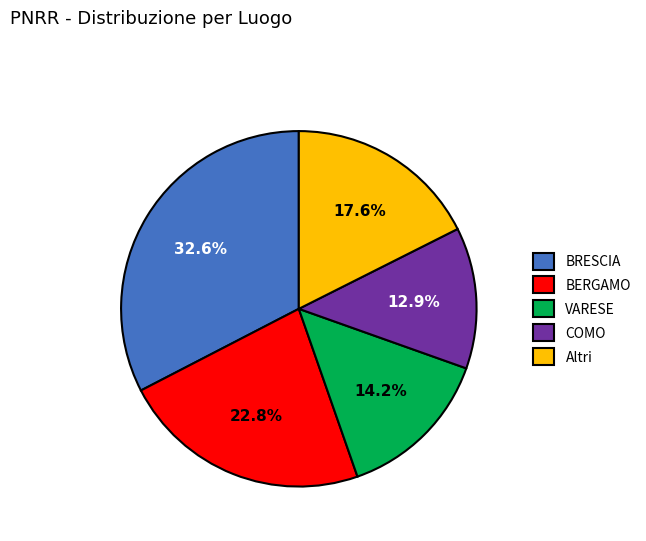

How many slices are in this pie chart?

5